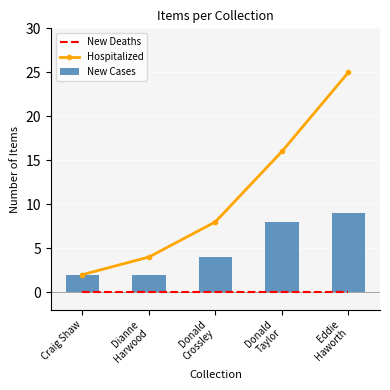

Read the Hospitalized value at Eddie
Haworth, to the nearest 10.

20